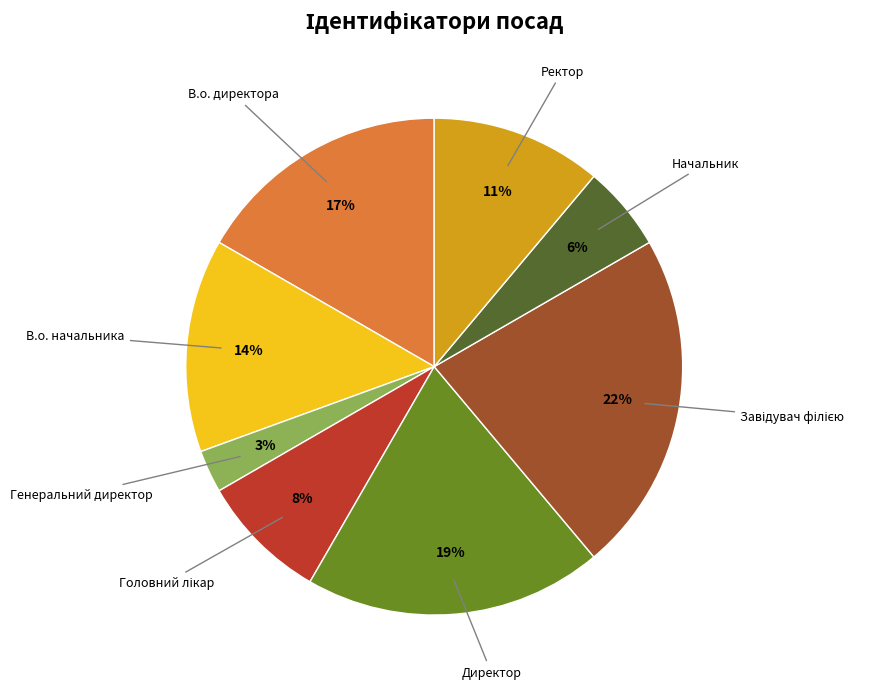

Is it true that В.о. директора is 6% of the pie?

False